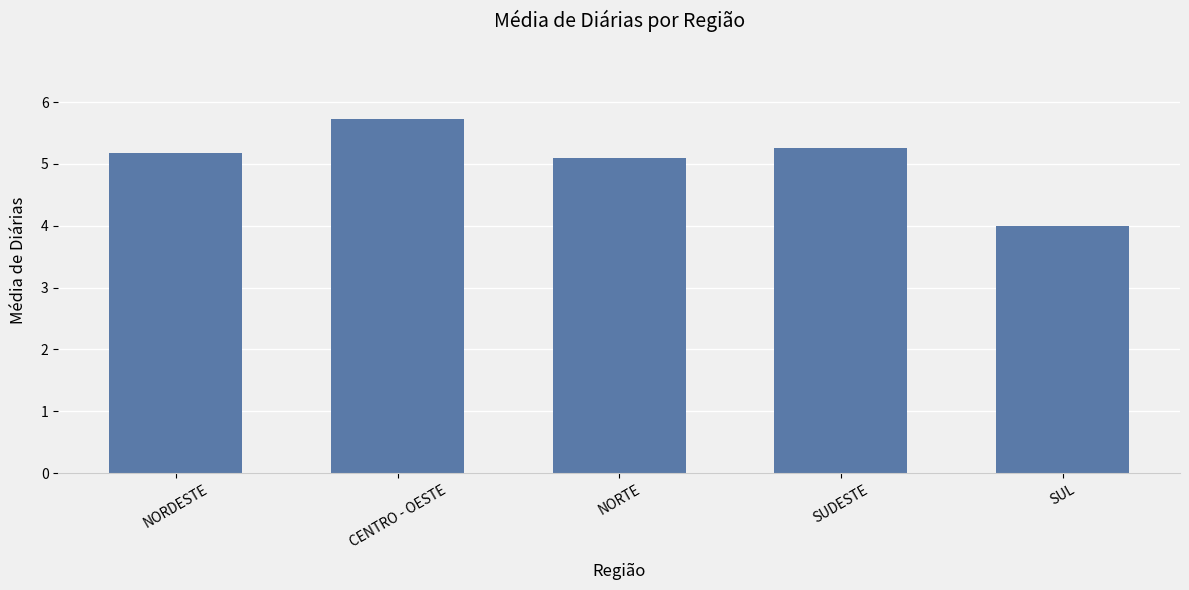

Read the value at CENTRO - OESTE.

5.7